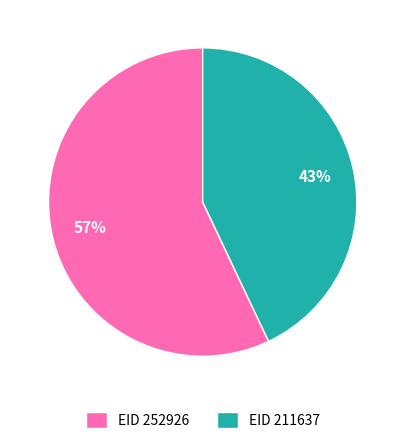

Do EID 252926 and EID 211637 together represent more than half of the pie?

Yes